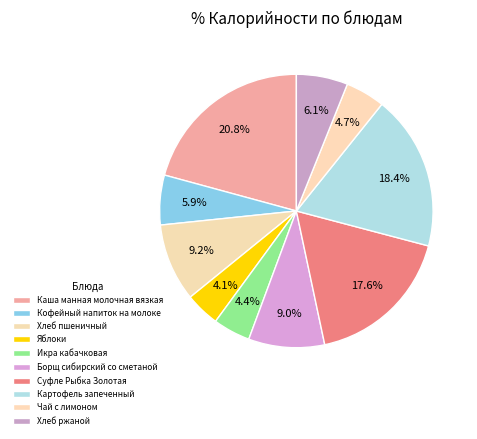

Count the number of slices in the pie.

10